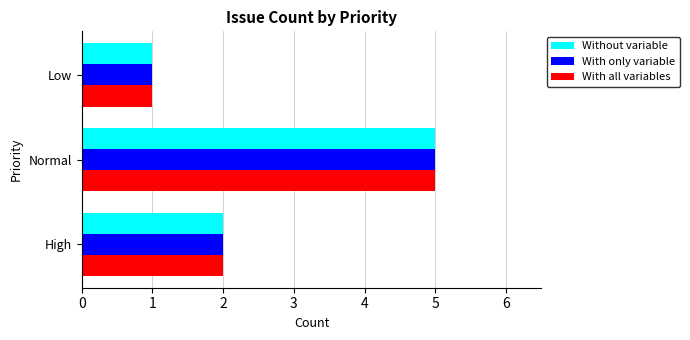

The value of With only variable at Low is 1. True or false?

True